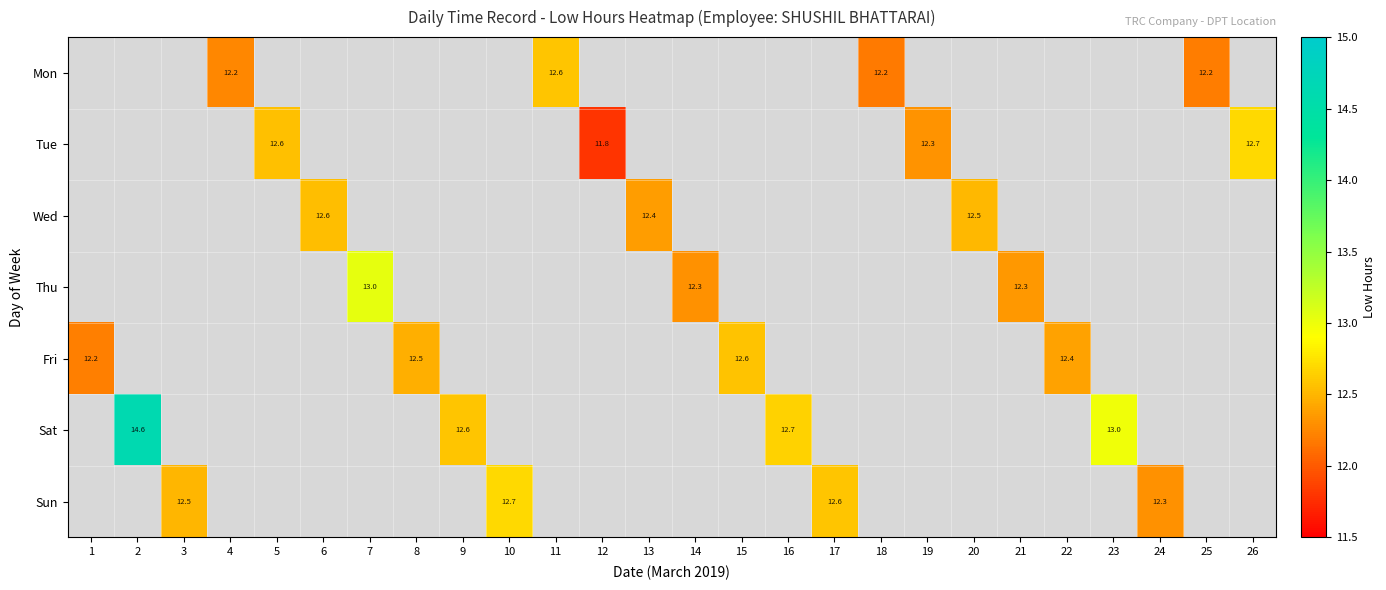

What is the greatest value displayed?

14.6